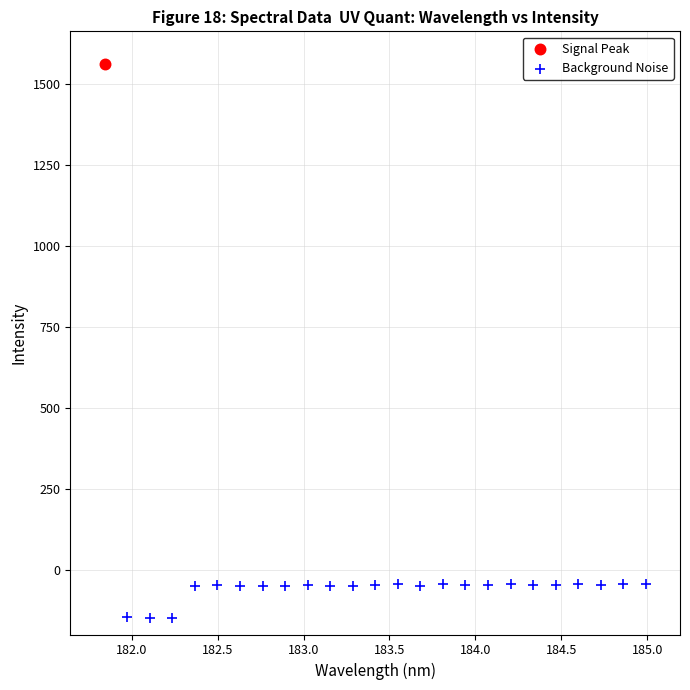

What are all the series names shown in the legend?

Signal Peak, Background Noise